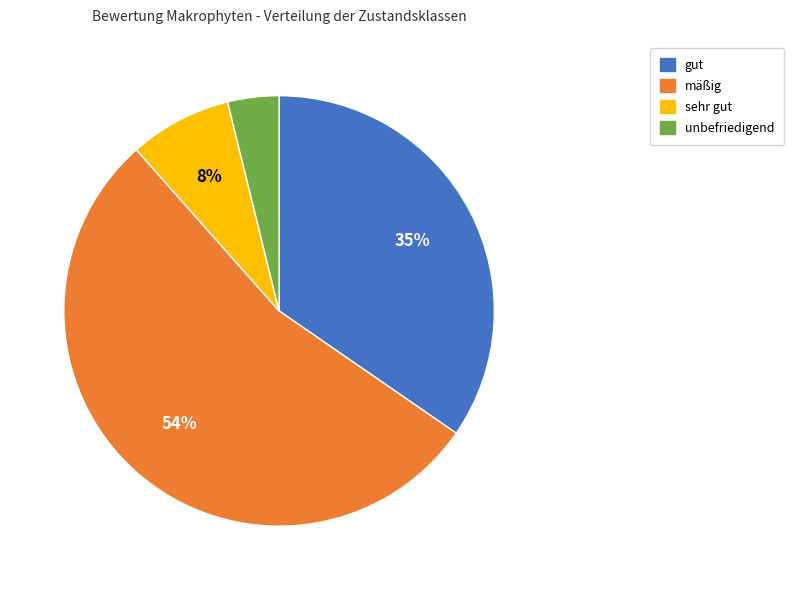

True or false: mäßig accounts for 54% of the total.

True